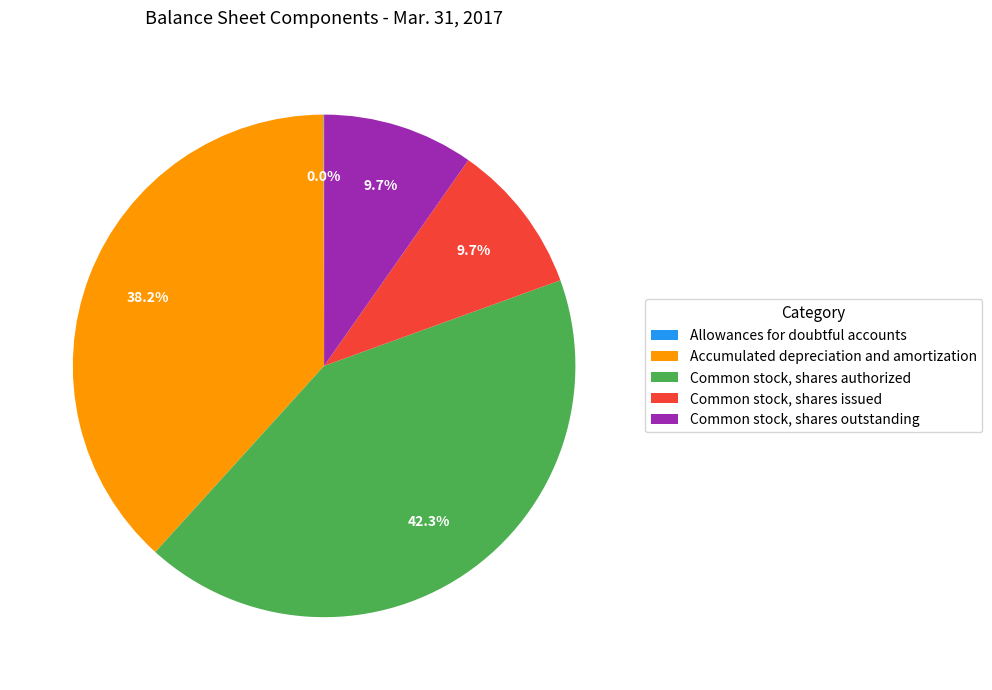

To the nearest percent, what is the combined percentage of Common stock, shares issued and Common stock, shares authorized?

52%